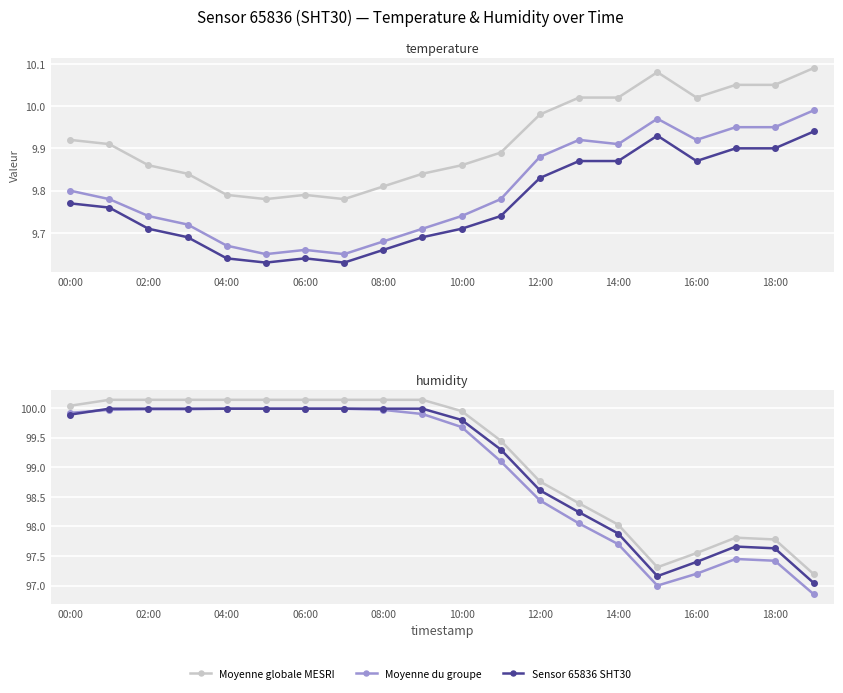

What is the difference between the Moyenne du groupe values at 15 and 14?

0.7